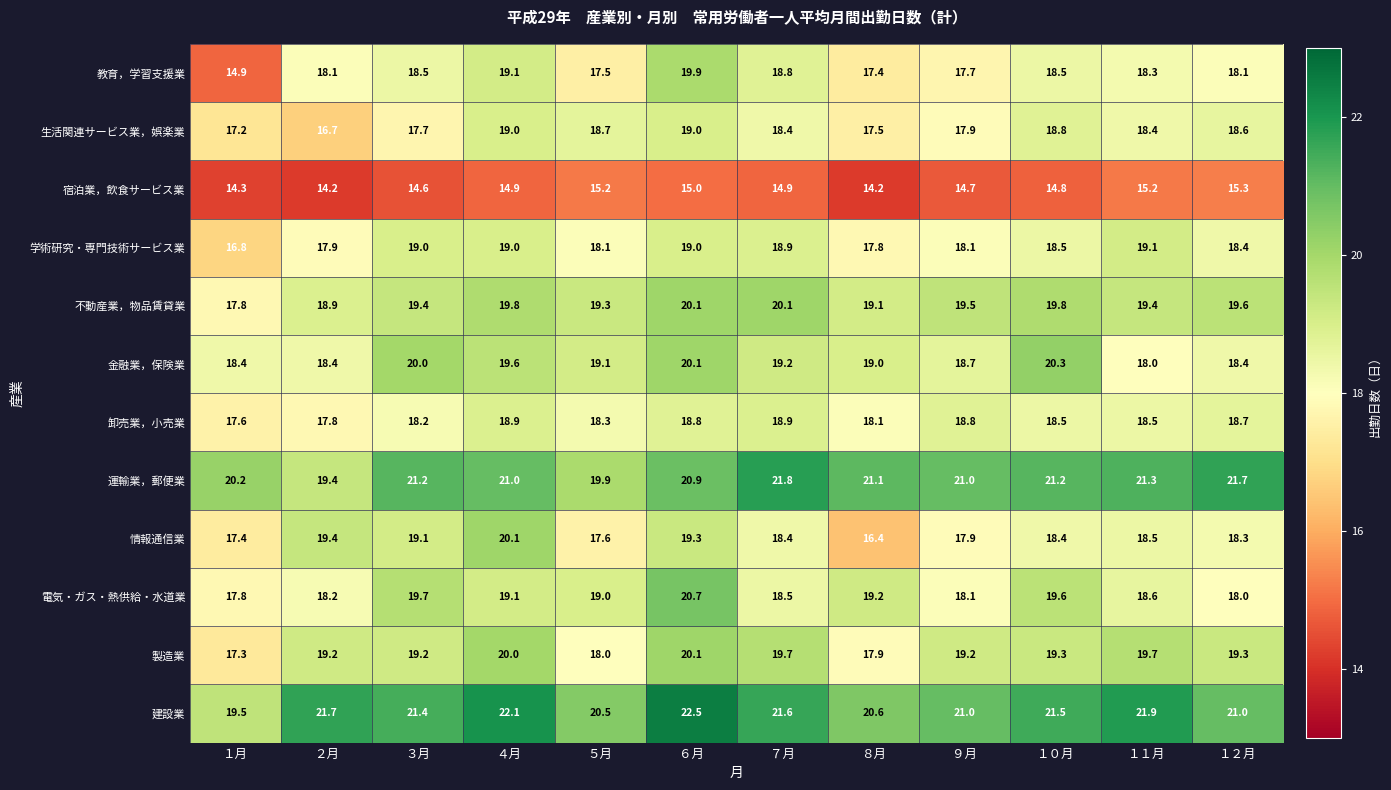

At which category does the chart reach its peak across all series?

６月